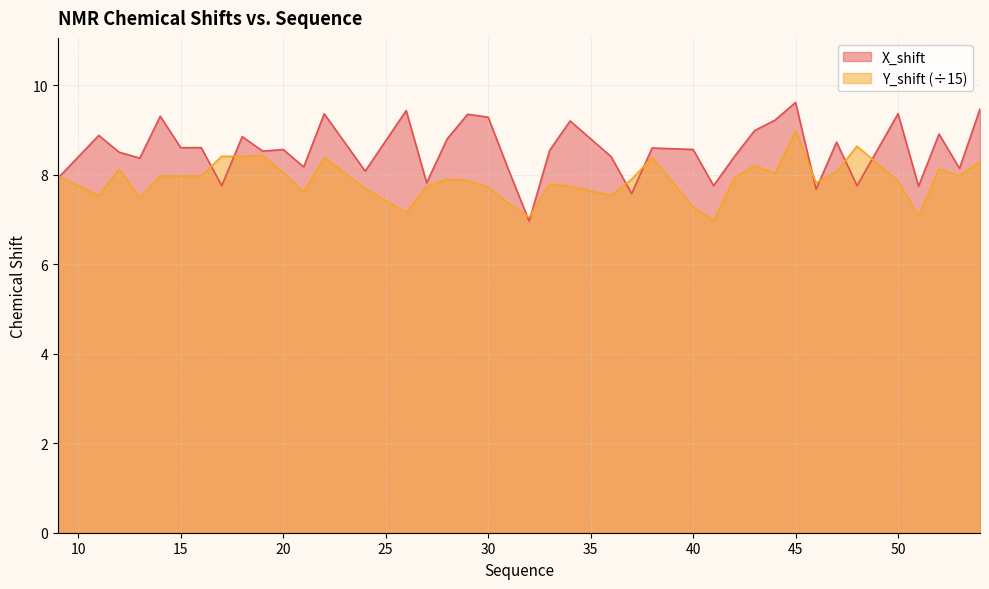

Which series ends up on top after the final intersection of X_shift and Y_shift?

X_shift